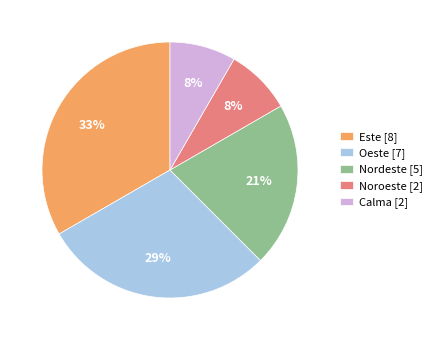

Count the number of slices in the pie.

5